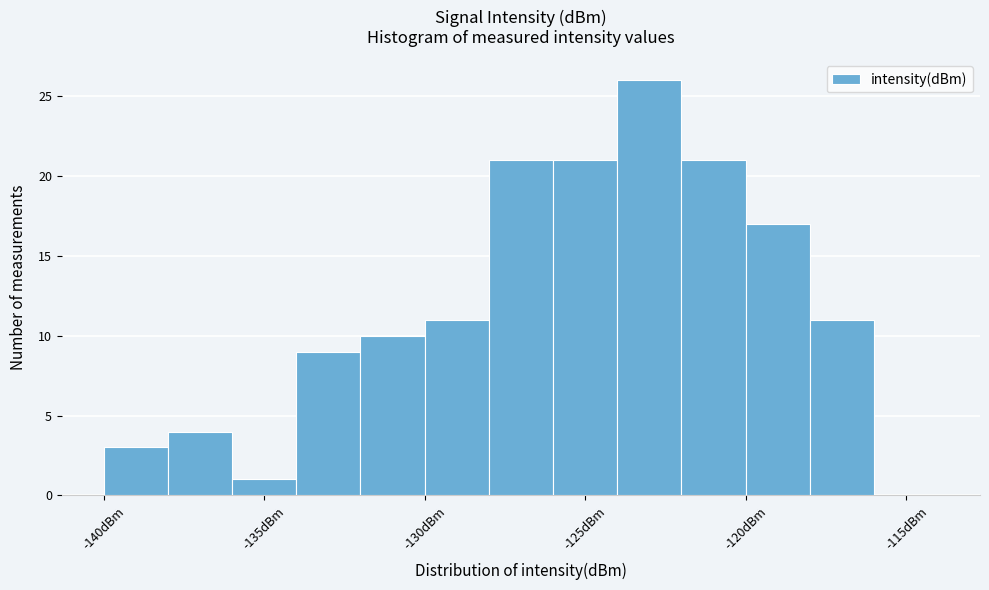

Reading left to right, transcribe this chart: for each bar, give the range it covers on the x-axis and its height. The values are not printed on the chart, so give them approximately, as read against the axis.

-140 to -138: 3
-138 to -136: 4
-136 to -134: 1
-134 to -132: 9
-132 to -130: 10
-130 to -128: 11
-128 to -126: 21
-126 to -124: 21
-124 to -122: 26
-122 to -120: 21
-120 to -118: 17
-118 to -116: 11
-116 to -114: 0